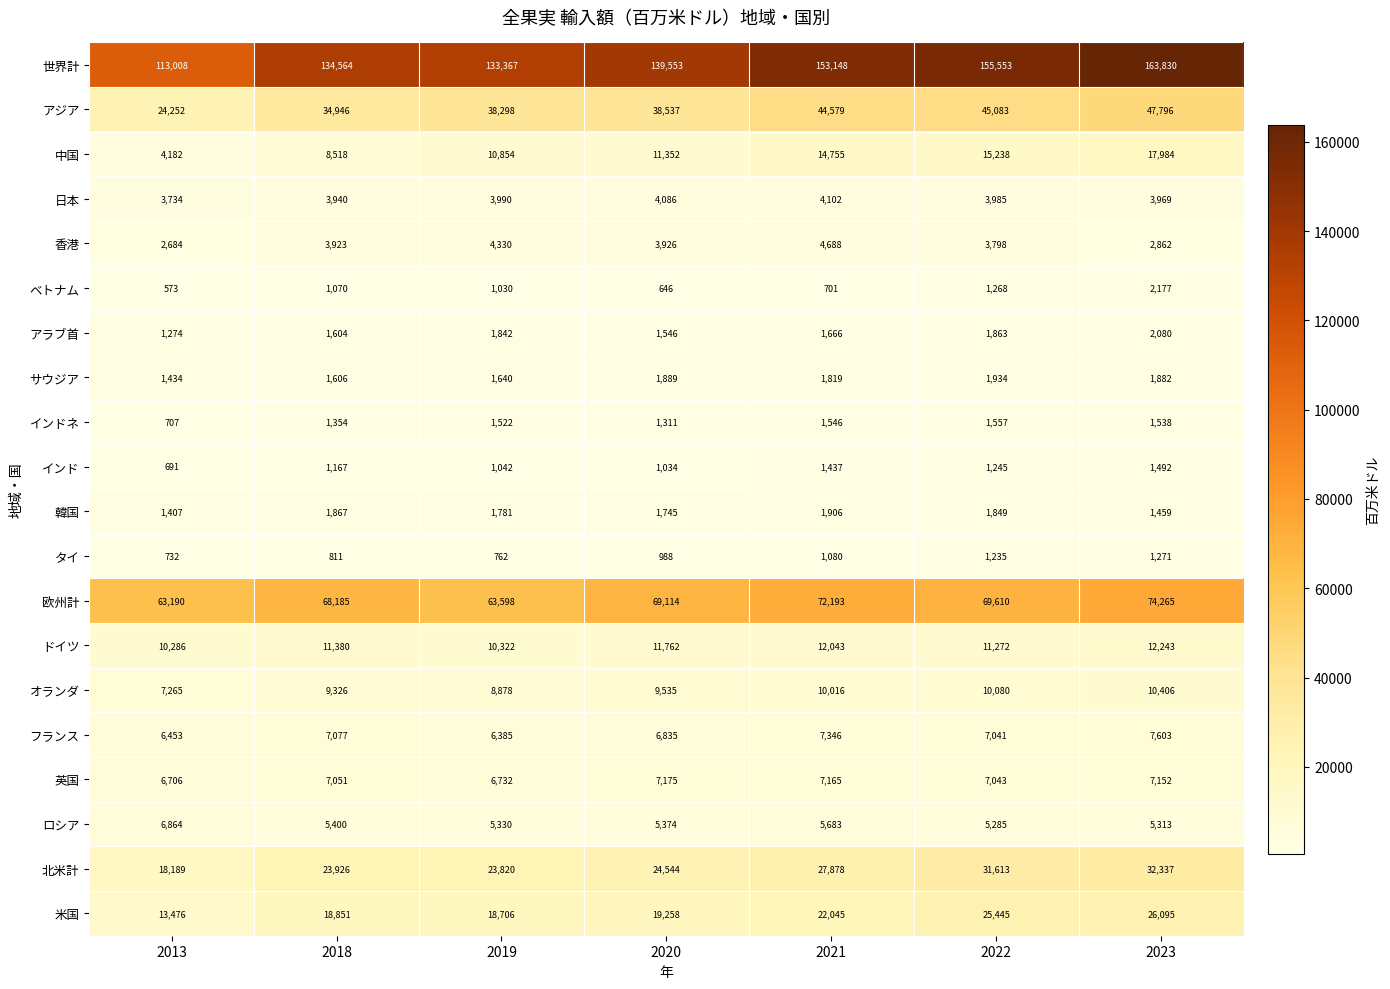

At which category is the sum across all series the highest?

2023